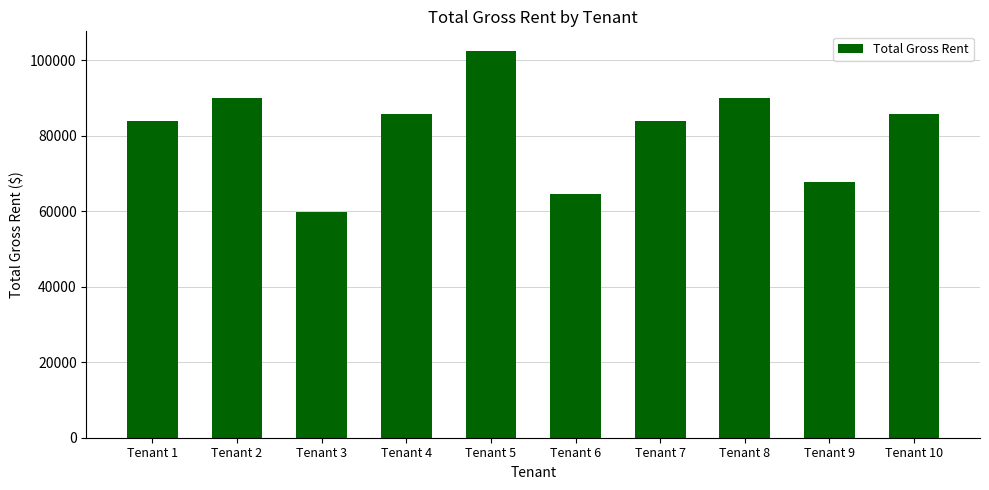

Reading left to right, transcribe all the data shown in this chart.

Tenant 1=84000.0	Tenant 2=90090.0	Tenant 3=59850.0	Tenant 4=85680.0	Tenant 5=102532.5	Tenant 6=64680.0	Tenant 7=84000.0	Tenant 8=90090.0	Tenant 9=67830.0	Tenant 10=85680.0